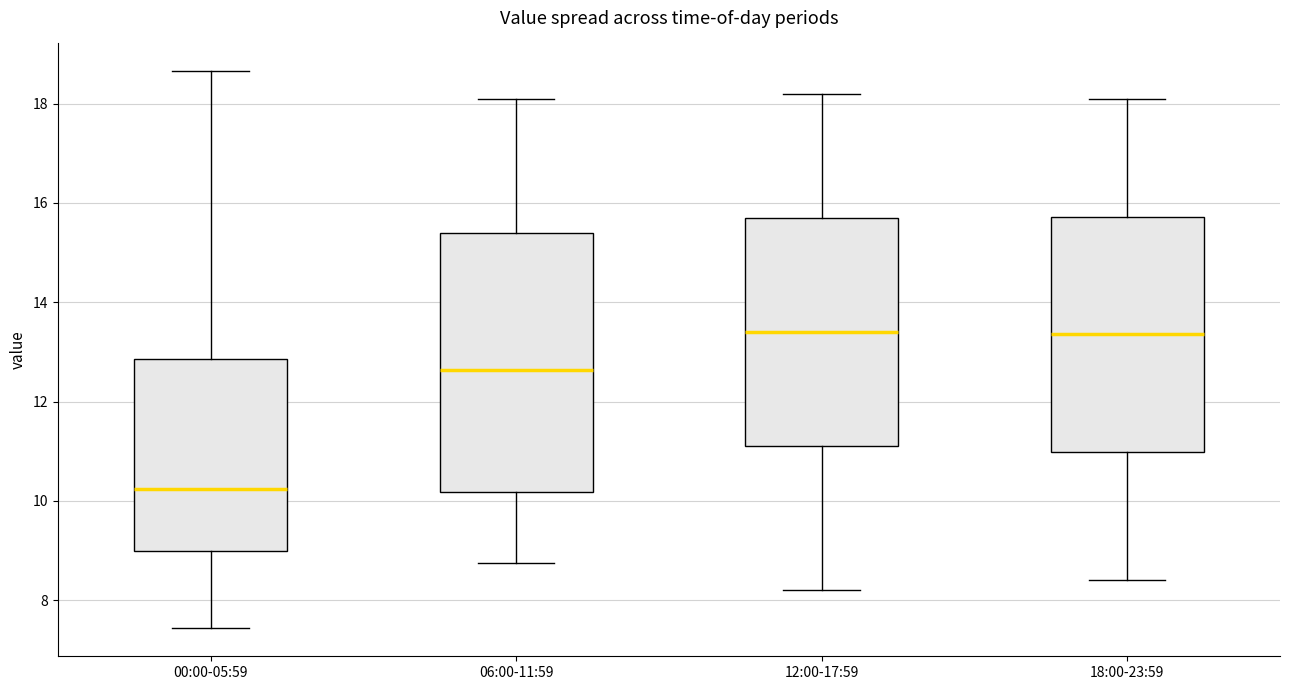

Comparing the boxes themselves (not the whiskers), which one is the tallest?

06:00-11:59